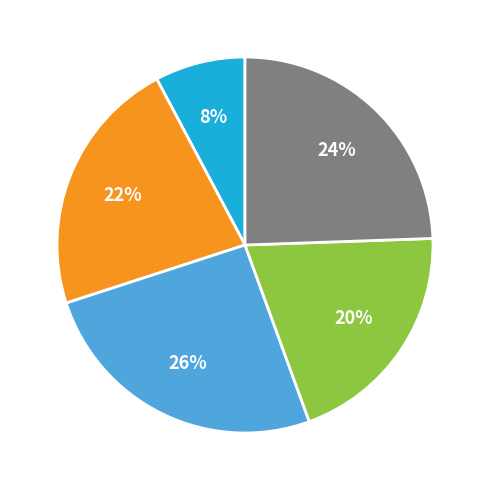

Is there a majority slice in this chart?

No